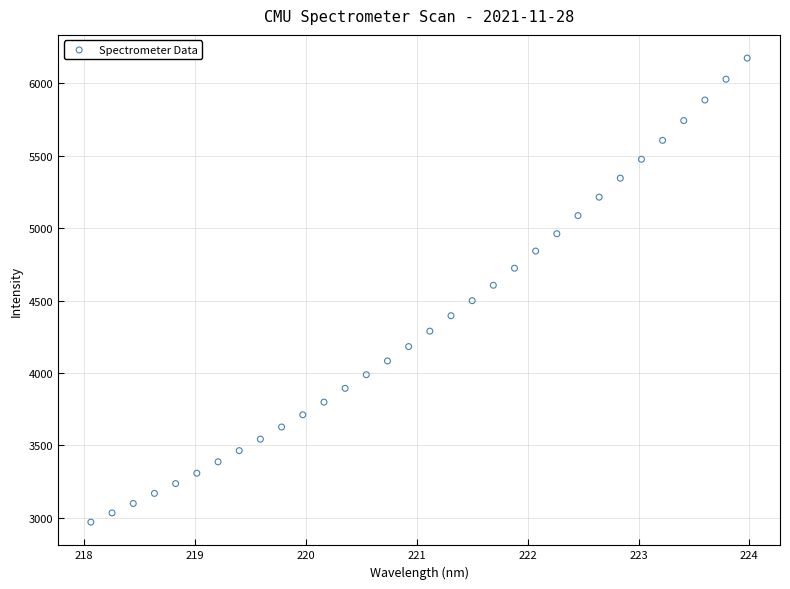

What is the range of Y values (max minus min)?

3201.7